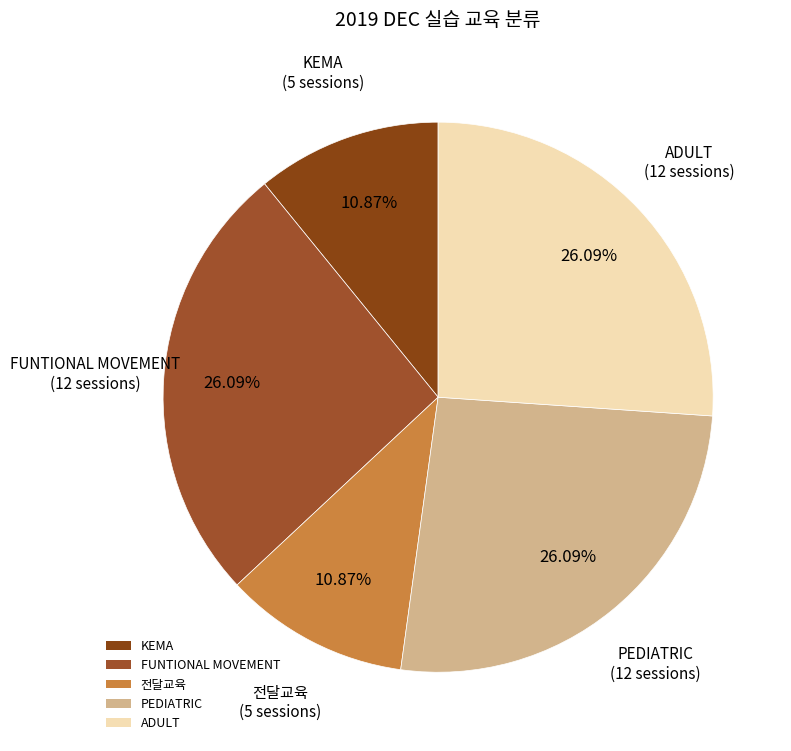

What percentage is NOT represented by PEDIATRIC?

73.9%